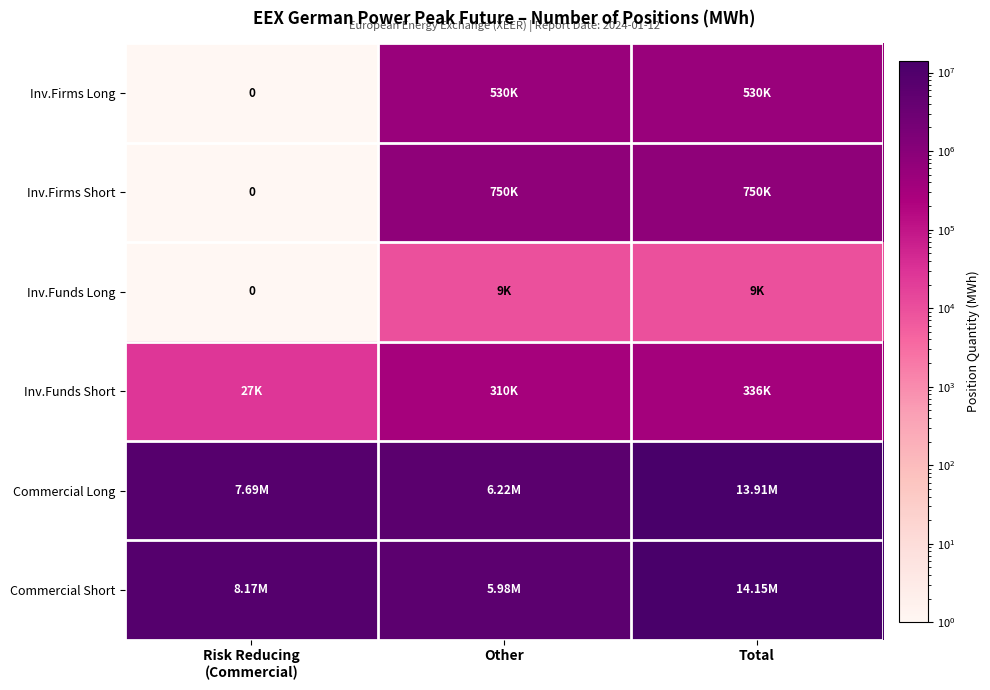

Which series has the widest spread of values?

Commercial Short